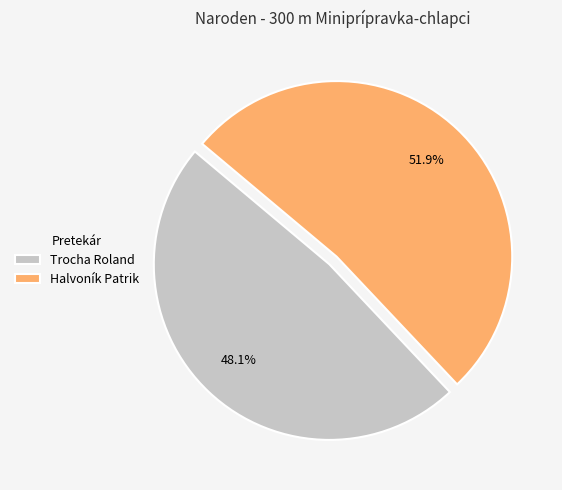

Rank the categories by value from highest to lowest.

Halvoník Patrik, Trocha Roland